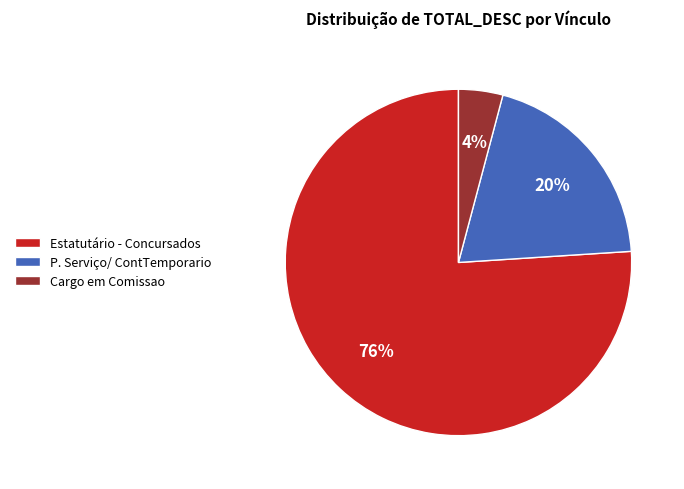

Does Estatutário - Concursados account for over 50% of the chart?

Yes